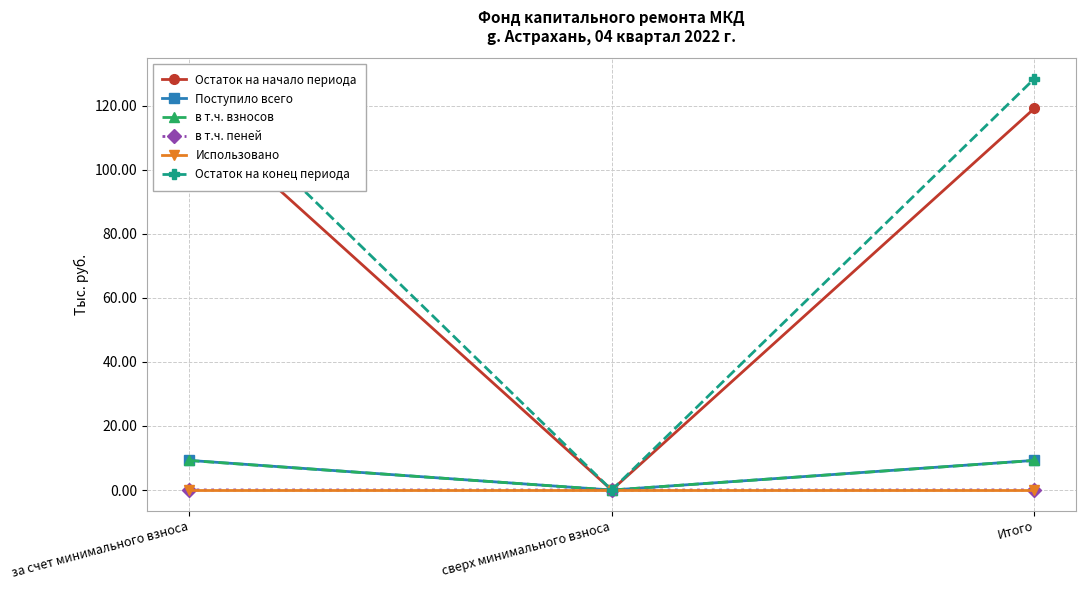

Rank the categories by Остаток на начало периода value from highest to lowest.

за счет минимального взноса, Итого, сверх минимального взноса